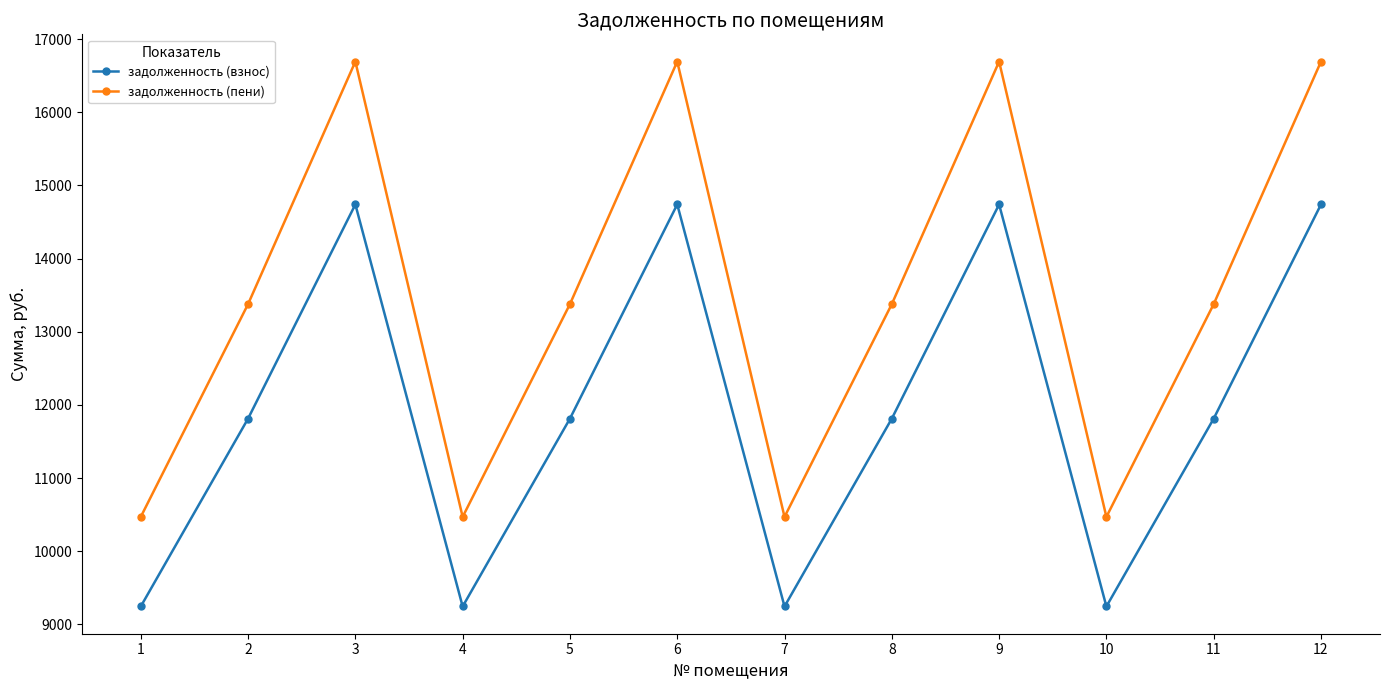

What are all the series names shown in the legend?

задолженность (взнос), задолженность (пени)